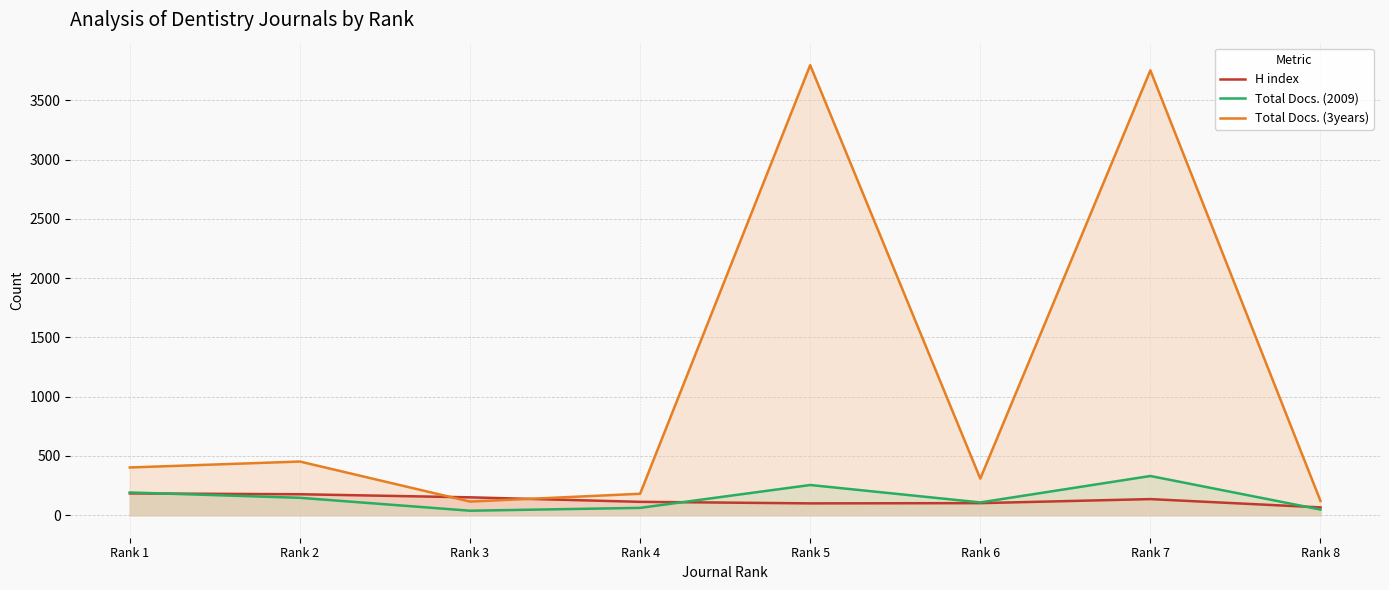

Where is H index nearest to the value 125?

Rank 7